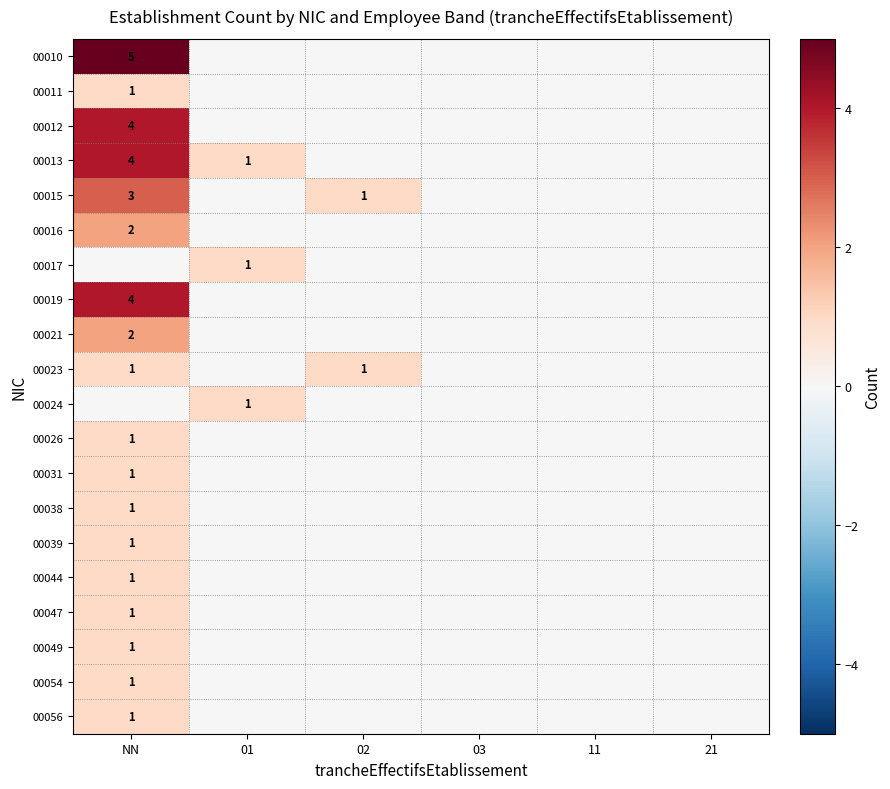

Is it true that 00024 equals 2 at 01?

False